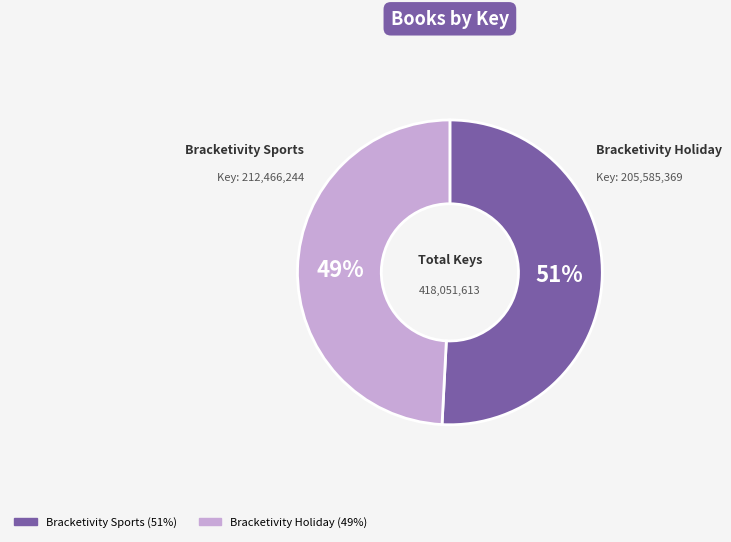

To the nearest percent, what is the difference between the largest and smallest slice percentages?

2%